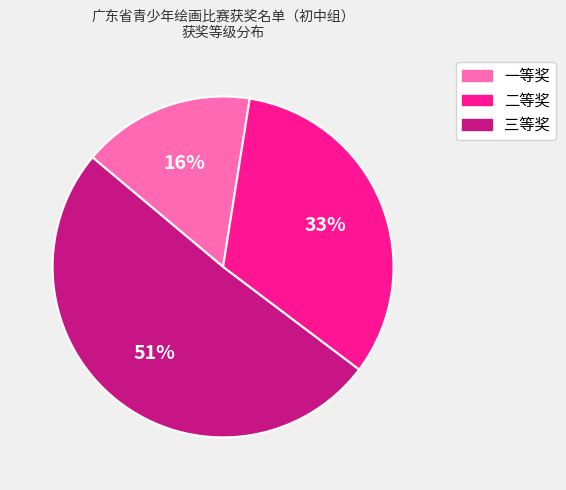

To the nearest percent, what is the average slice percentage?

33%